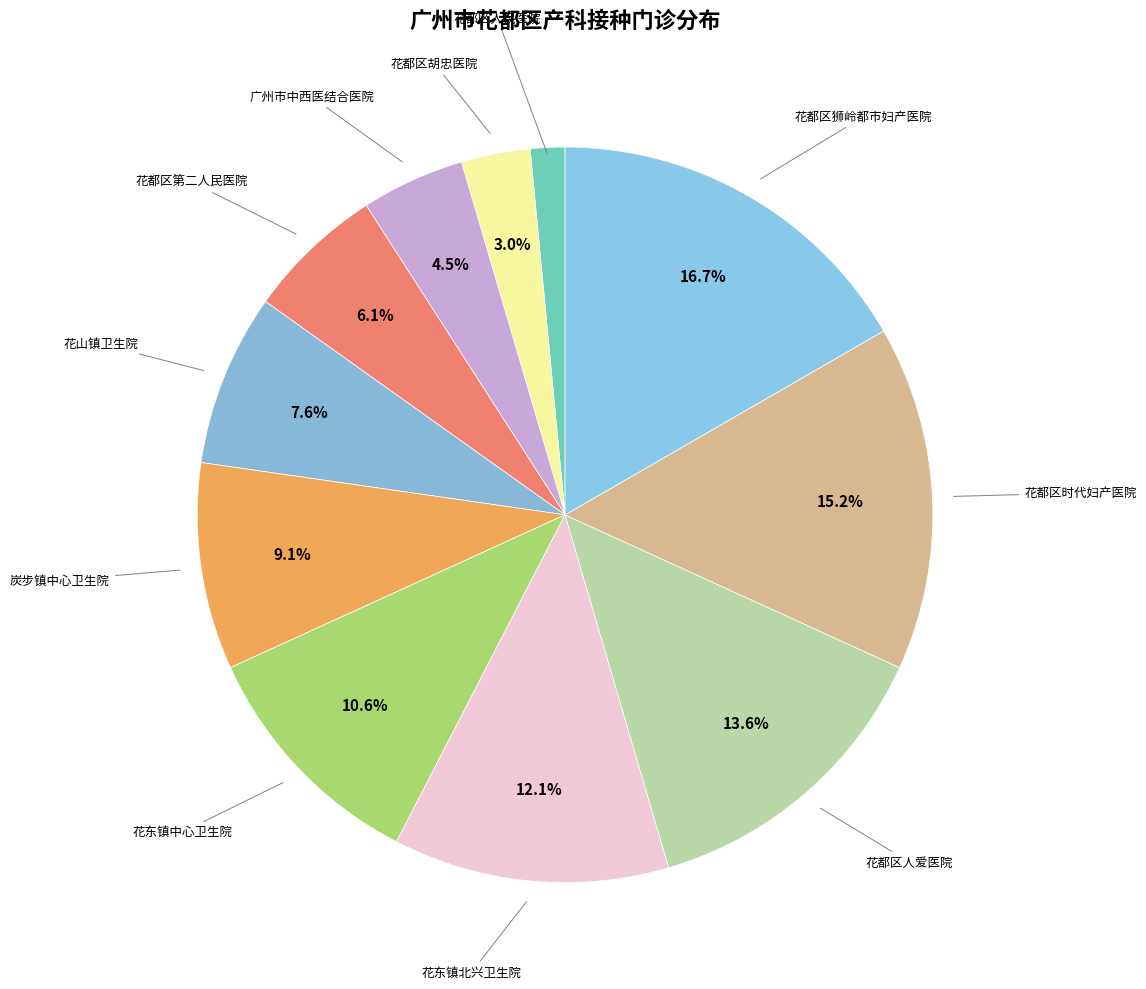

Count the number of slices in the pie.

11